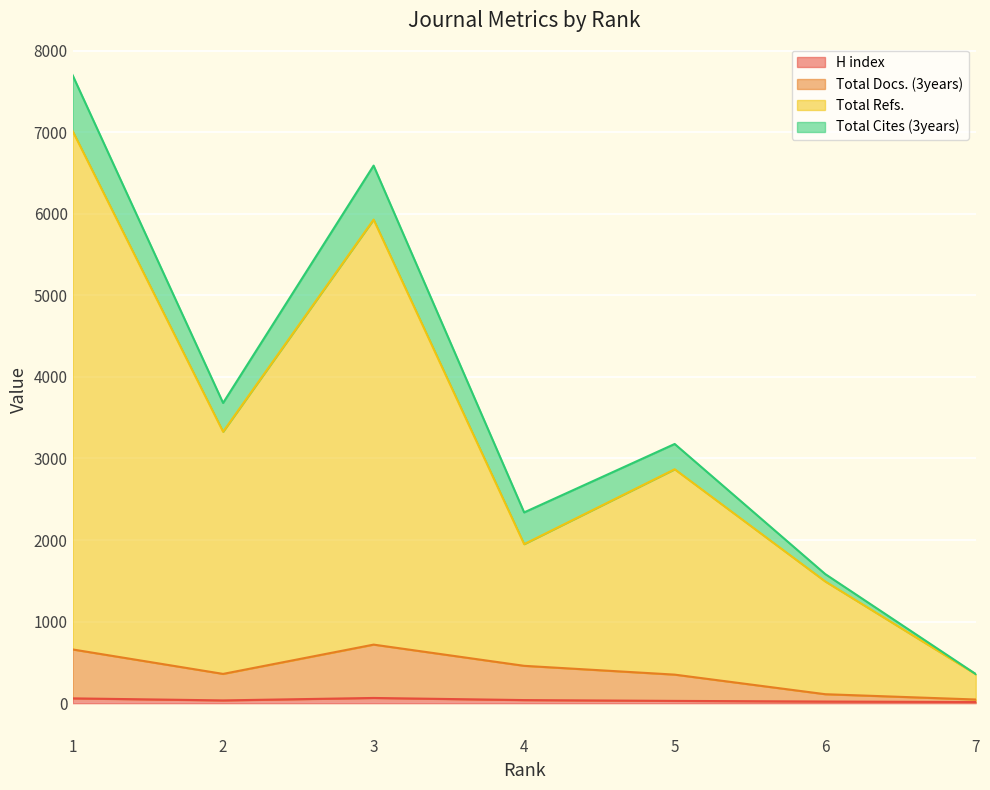

Where does the Total Refs. series first go above 2868?

1